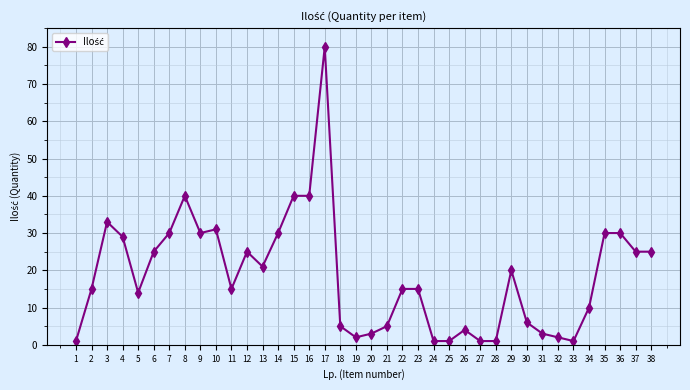

Where is the first local minimum?

5